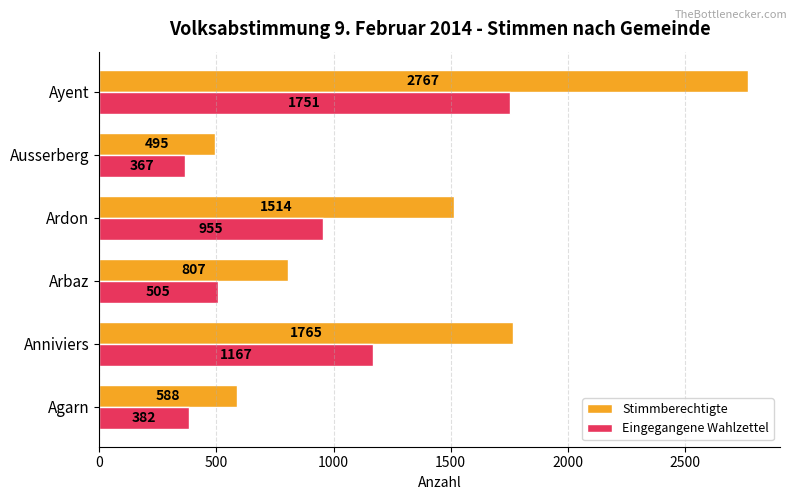

What value does the Eingegangene Wahlzettel series have at Ayent, to the nearest 50?

1750